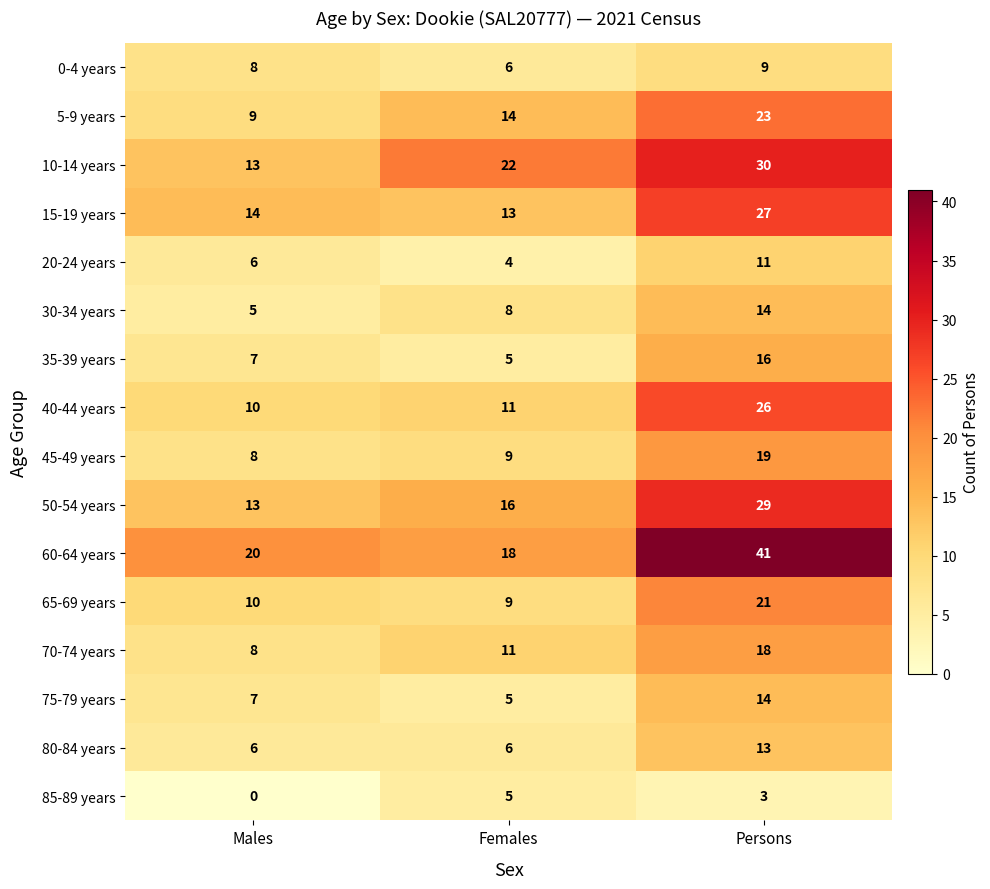

Rank the categories by 5-9 years value from highest to lowest.

Persons, Females, Males